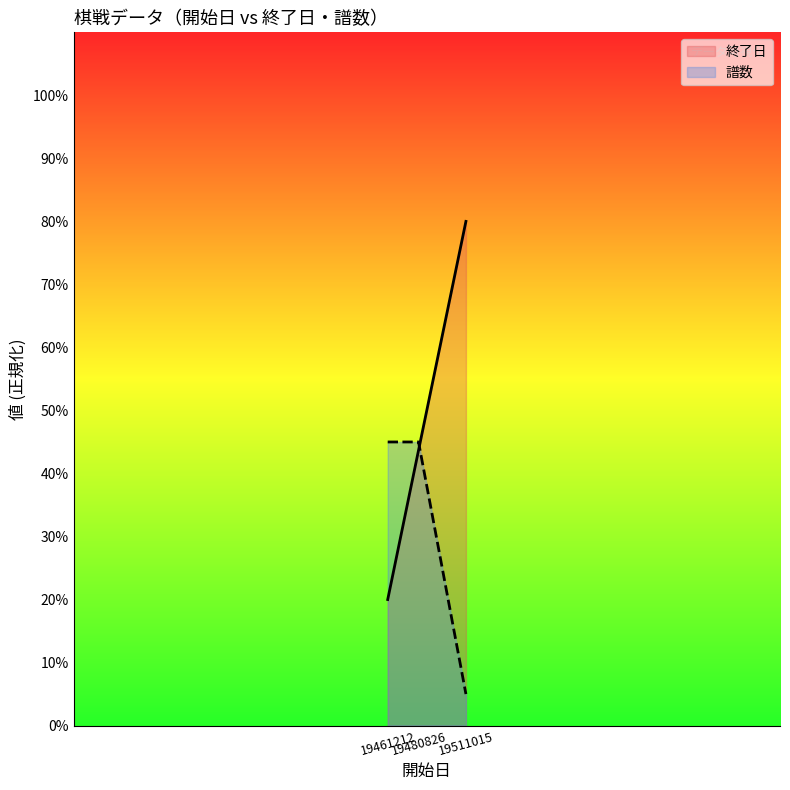

At how many categories does at least one series exceed 12?

3